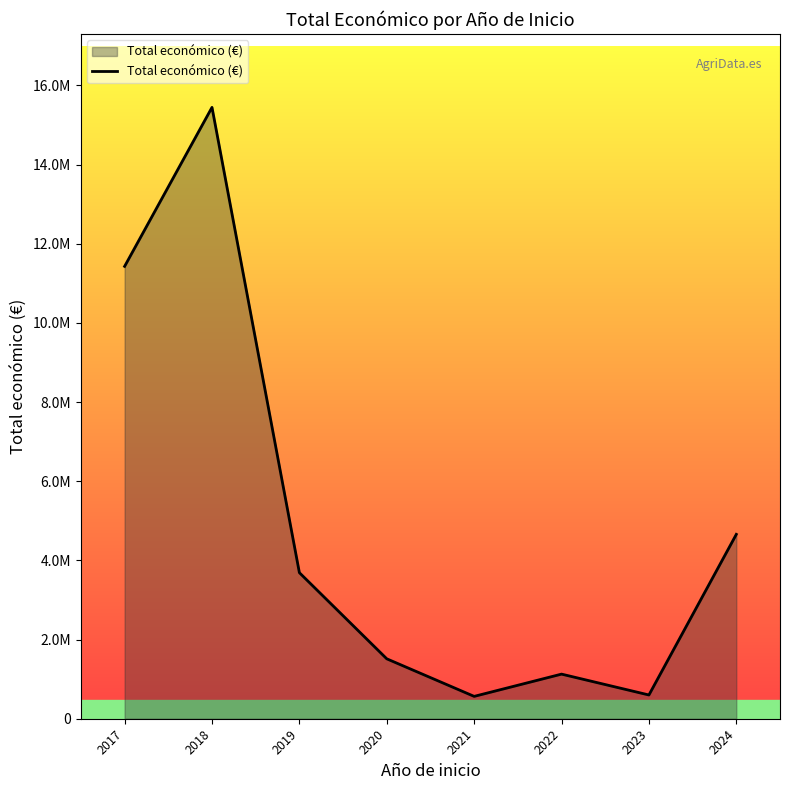

What is the difference between the second highest and second lowest values?

10828907